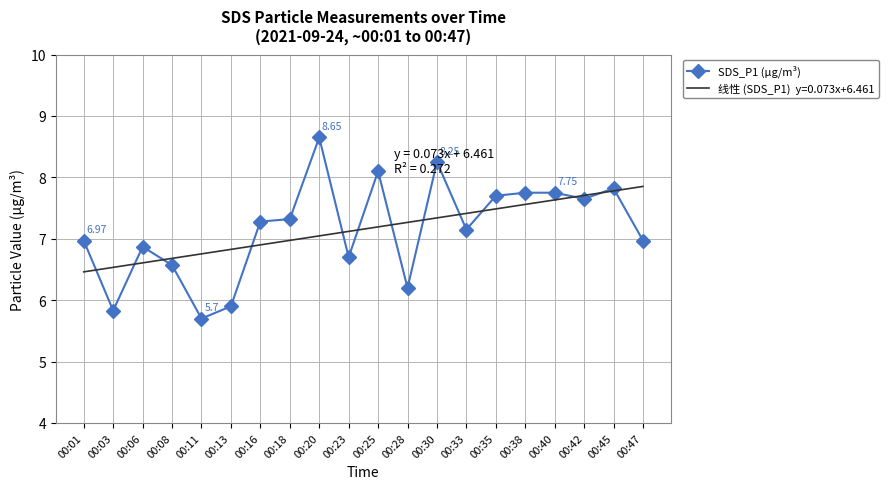

What is the total value across all series at 00:30?

15.6